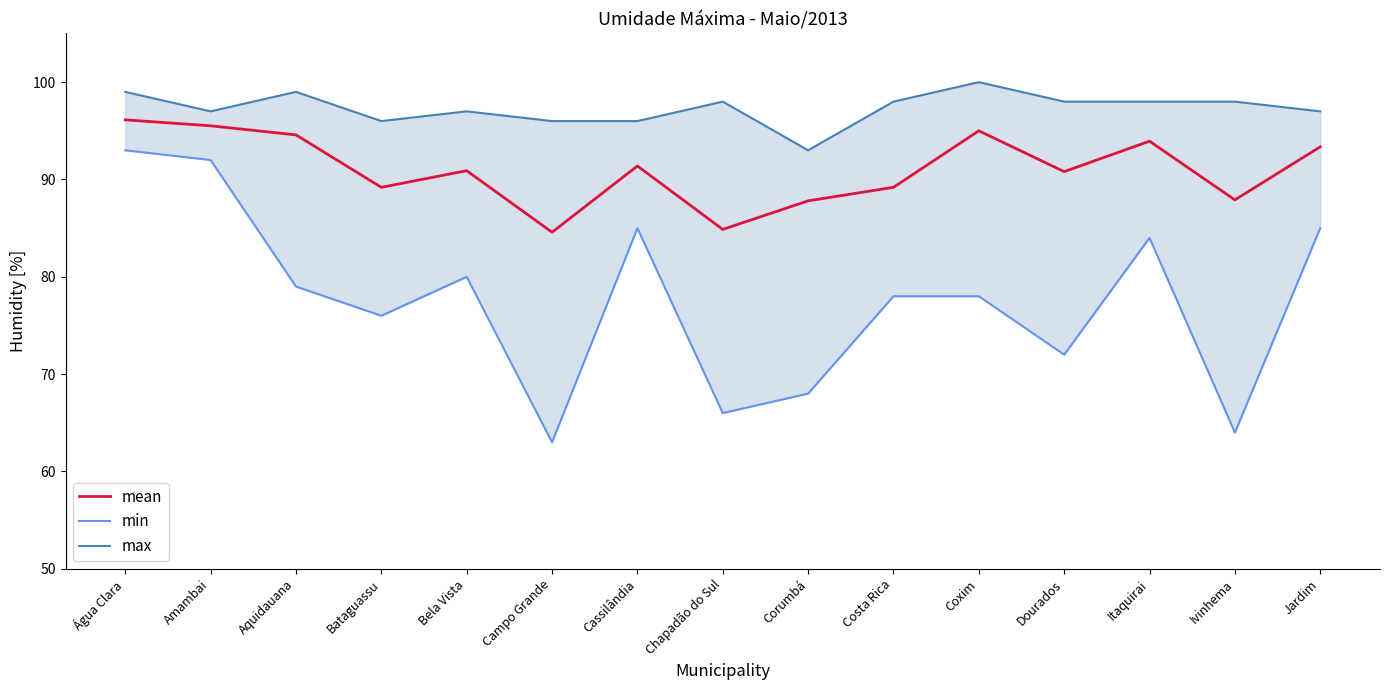

True or false: max and mean cross at least once.

False